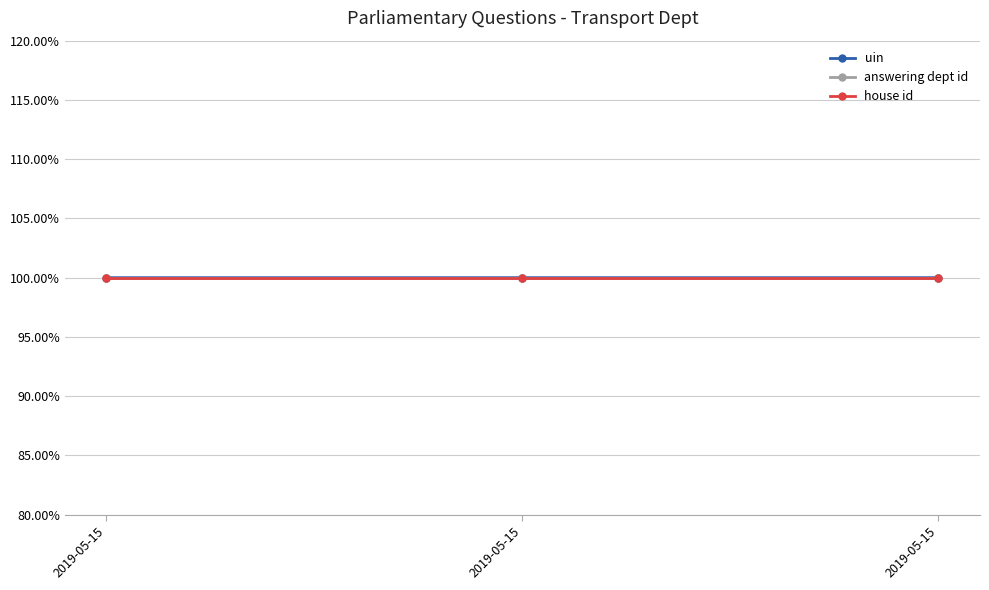

Where is uin nearest to the value 100?

2019-05-15